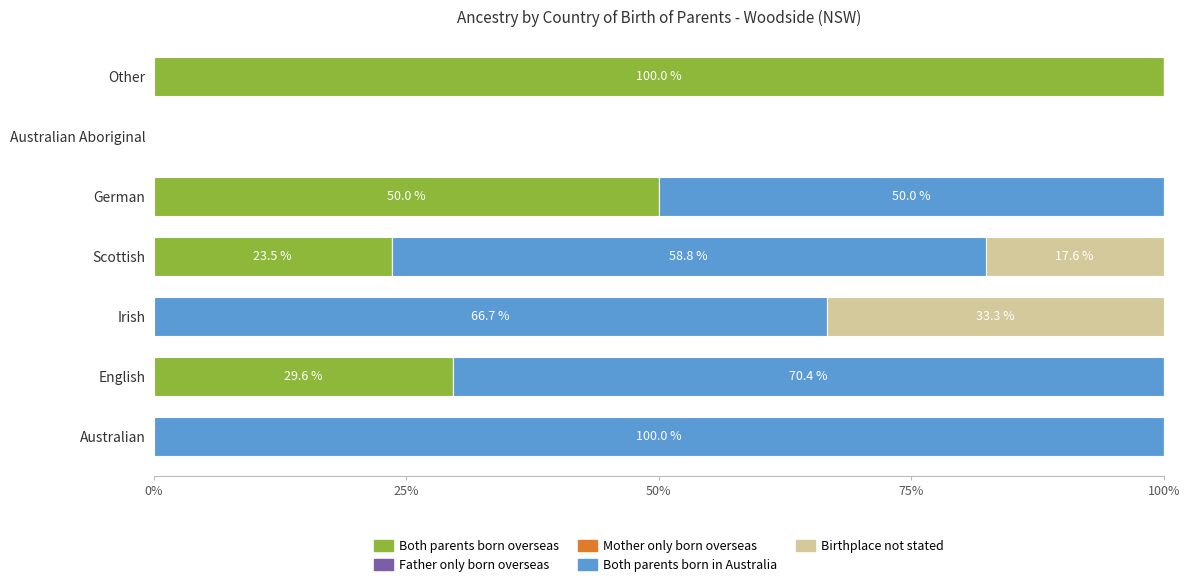

Is it true that Both parents born overseas equals 29.6 at English?

True